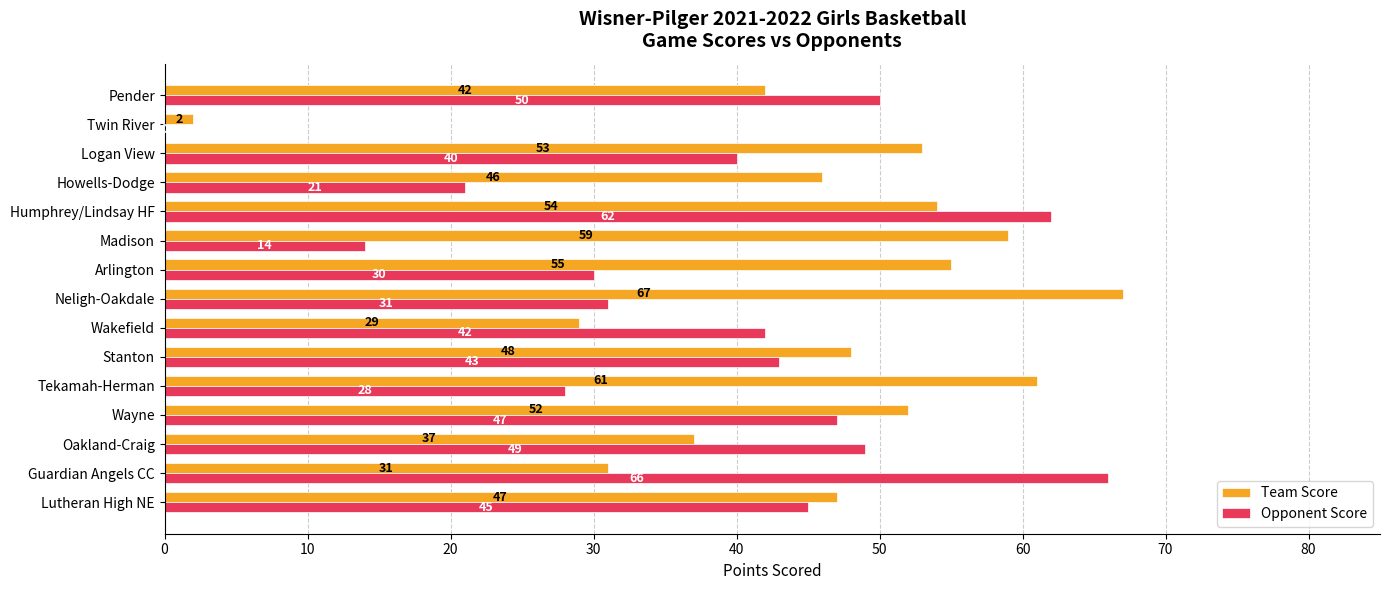

What is the sum of all Opponent Score values?

568